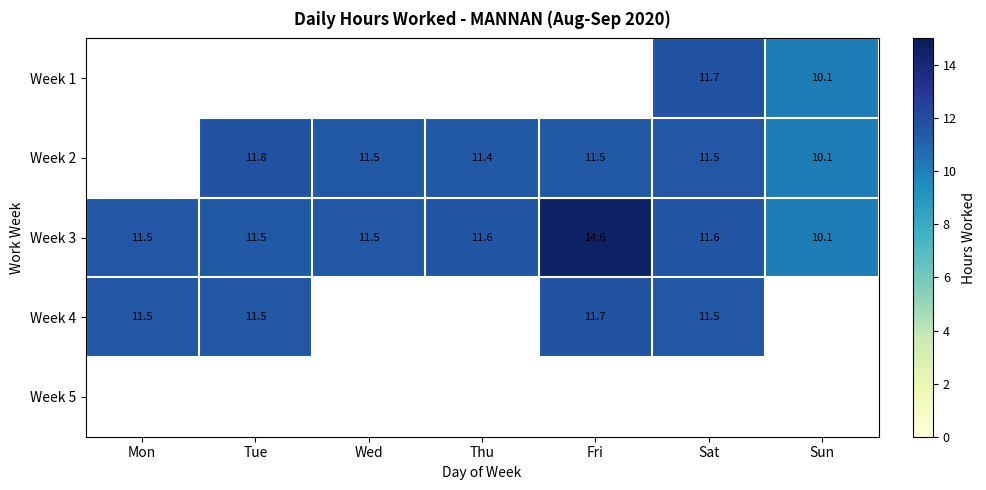

Rank the series by their maximum value, from lowest to highest.

Week 4, Week 5, Week 1, Week 2, Week 3